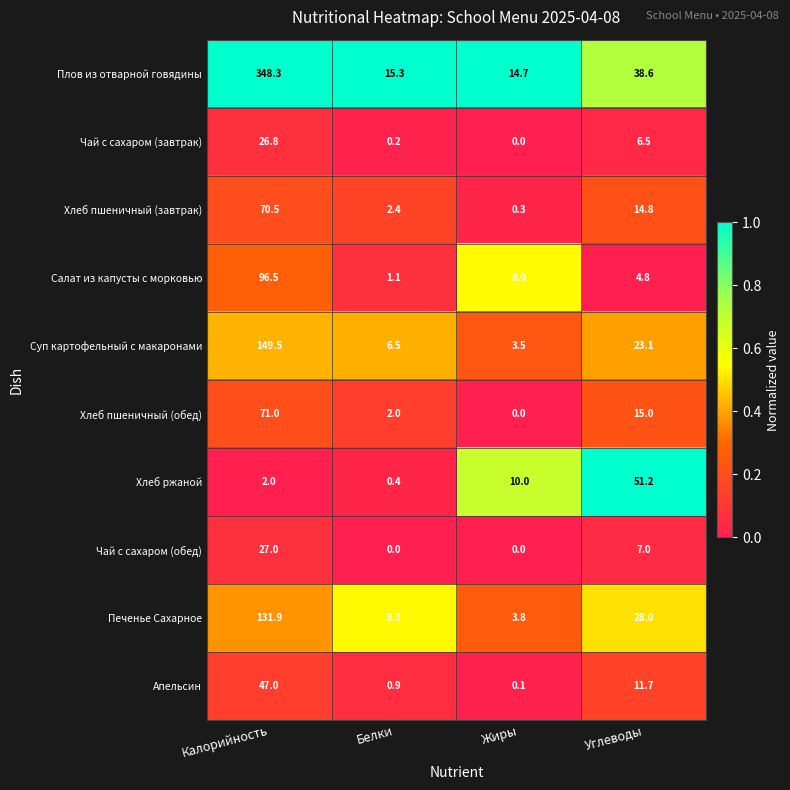

How many series are shown in this chart?

10